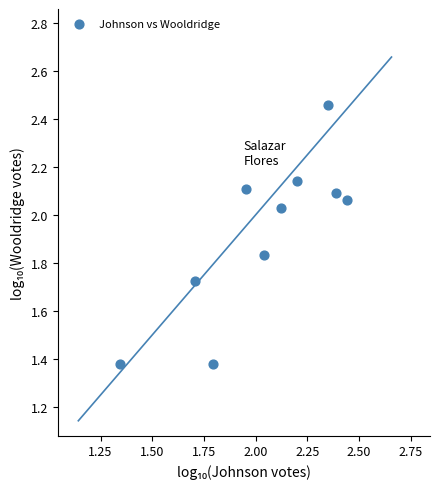

What is the average Y value?

1.9